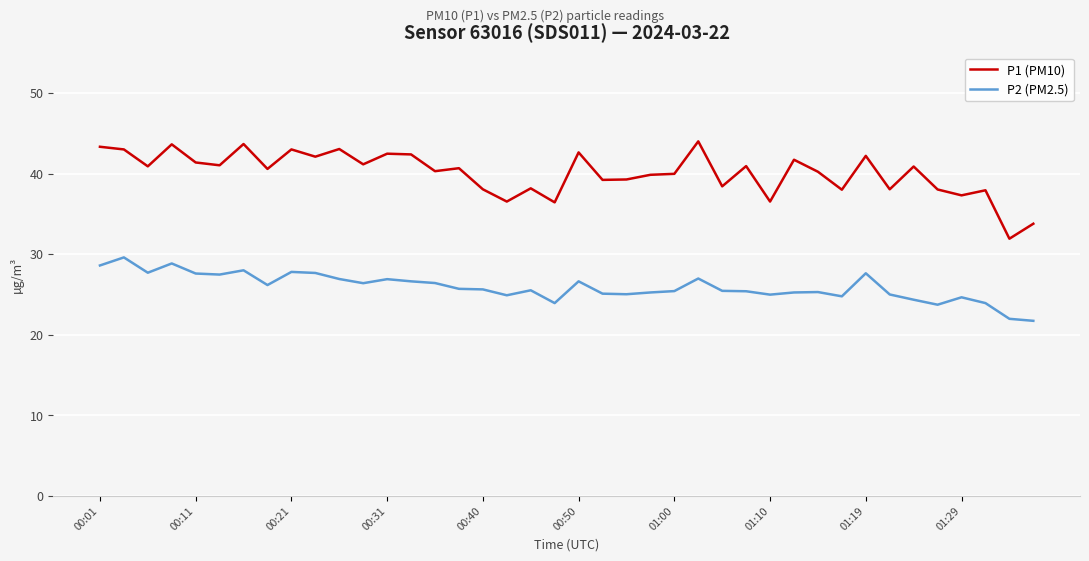

Which series has the widest spread of values?

P1 (PM10)